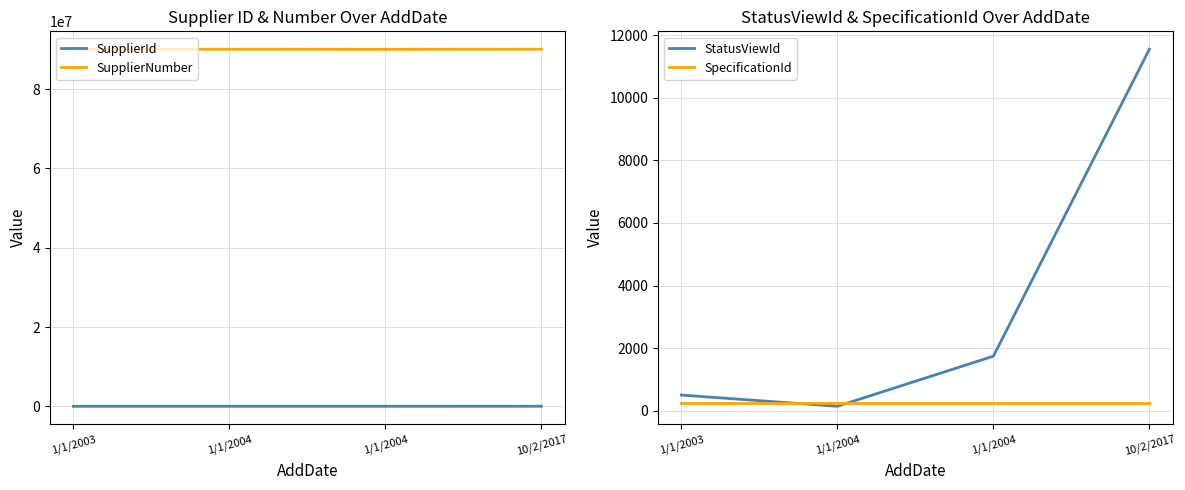

How many data points in SupplierNumber are less than 90053973?

2